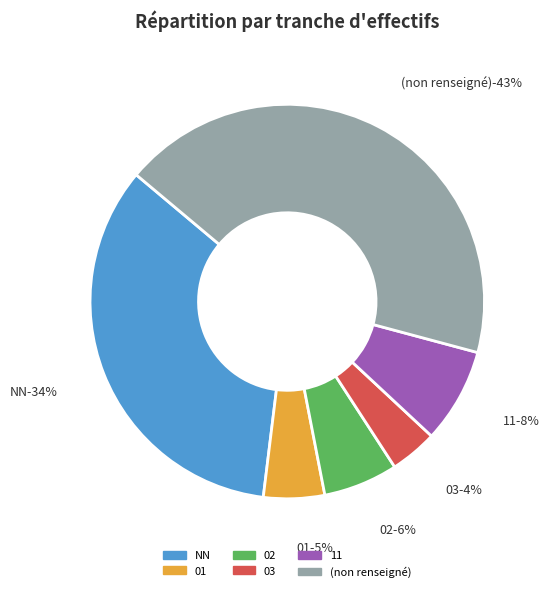

True or false: 03 accounts for 4% of the total.

True